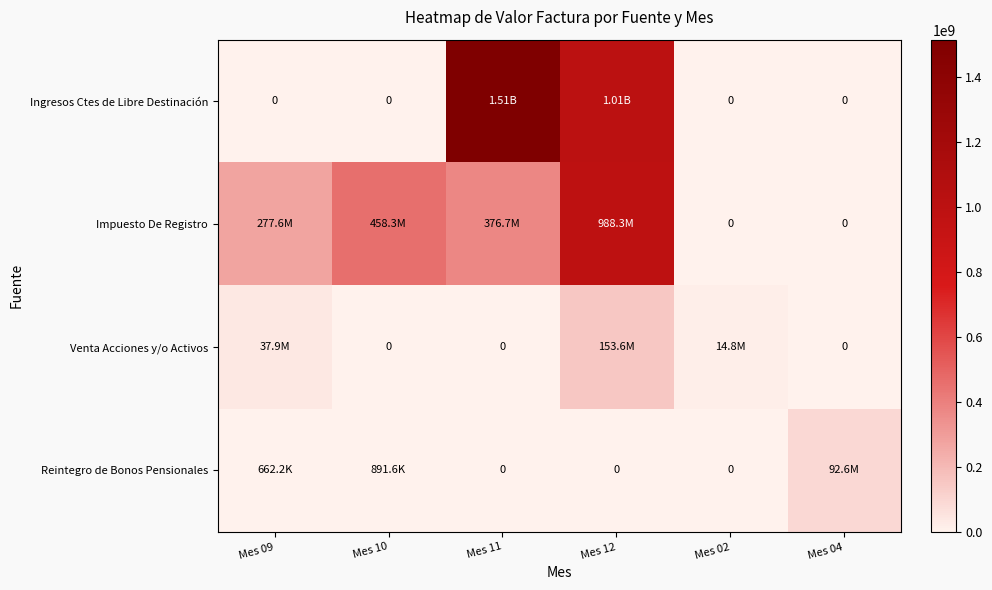

How many data points does each series have?

6